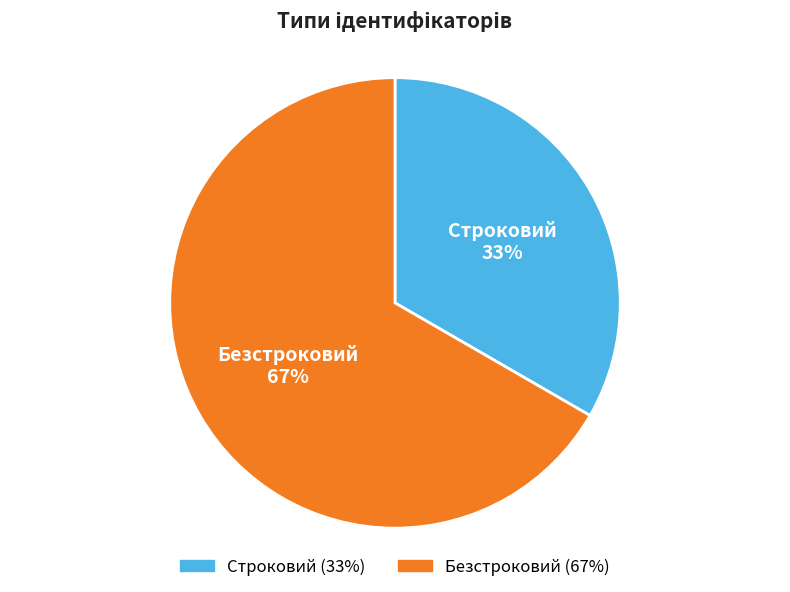

Rank the categories by value from highest to lowest.

Безстроковий, Строковий